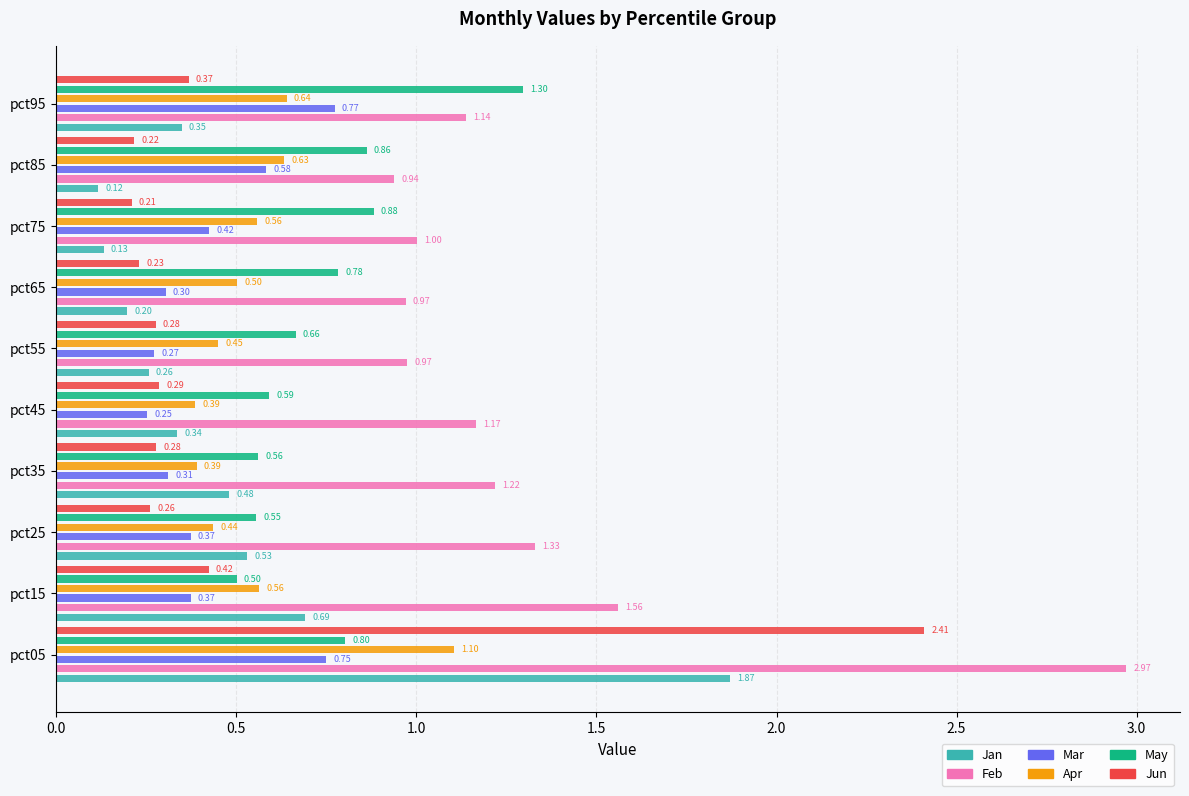

At how many categories does at least one series exceed 0?

10